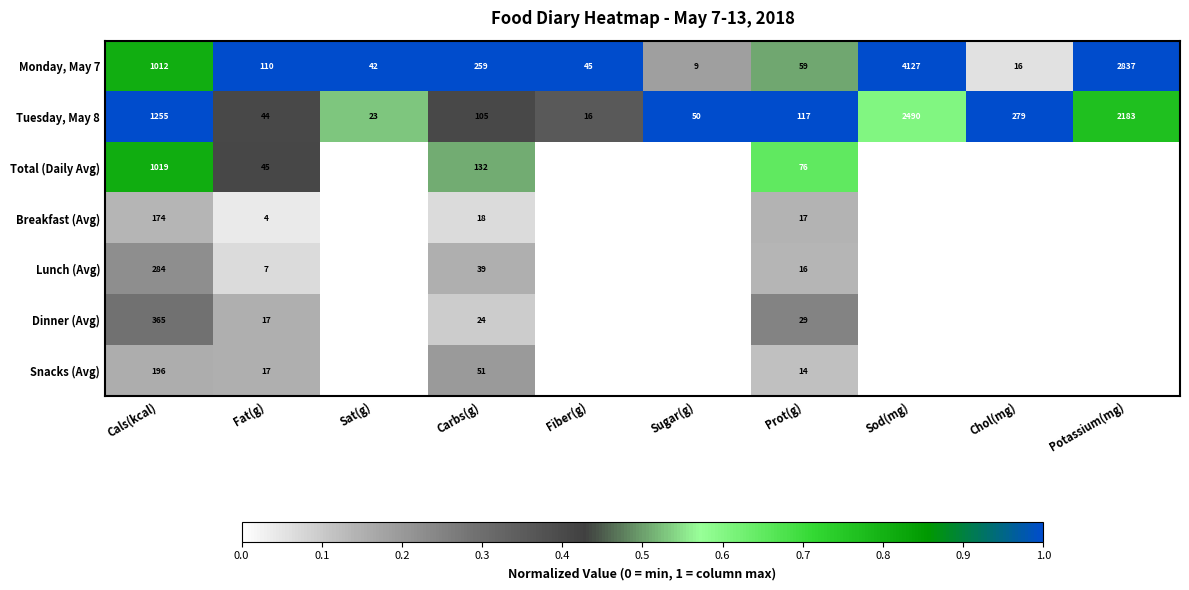

What is the sum of the Total (Daily Avg) values at Fat(g) and Cals(kcal)?

1064